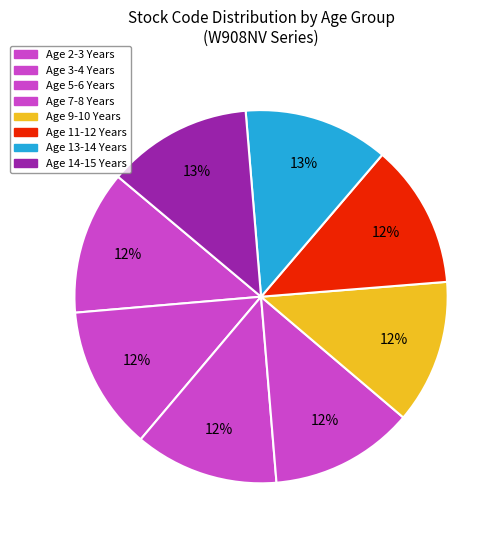

To the nearest percent, what percentage of the pie is Age 7-8 Years?

12%